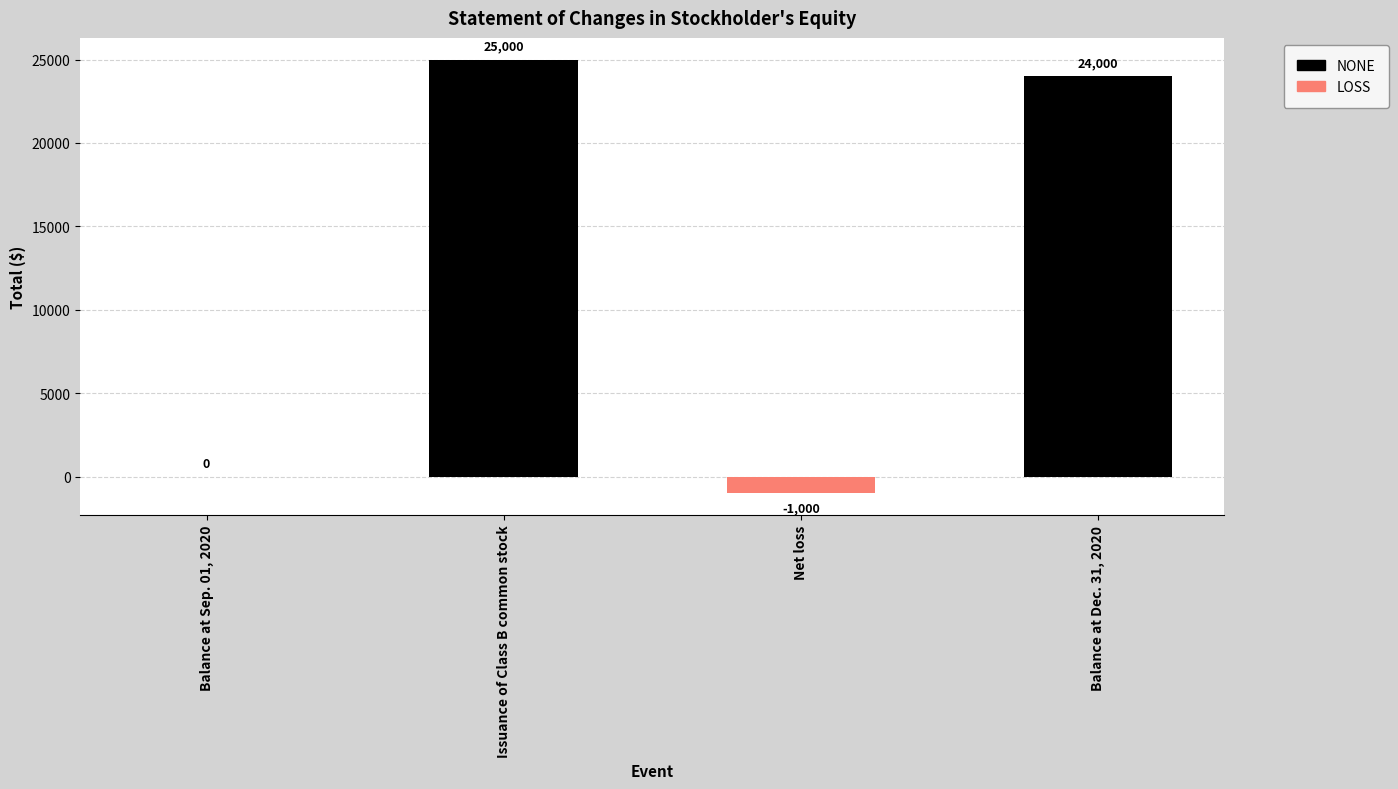

Reading left to right, extract all data points from this chart.

Balance at Sep. 01, 2020=0	Issuance of Class B common stock=25000	Net loss=-1000	Balance at Dec. 31, 2020=24000